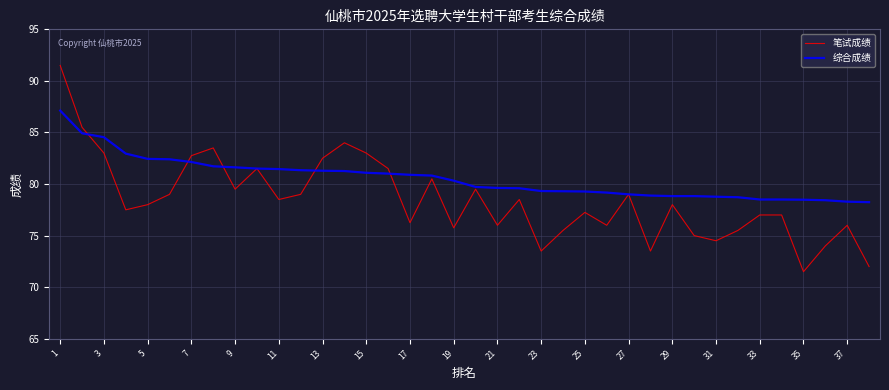

Which series has the largest range (max minus min)?

笔试成绩